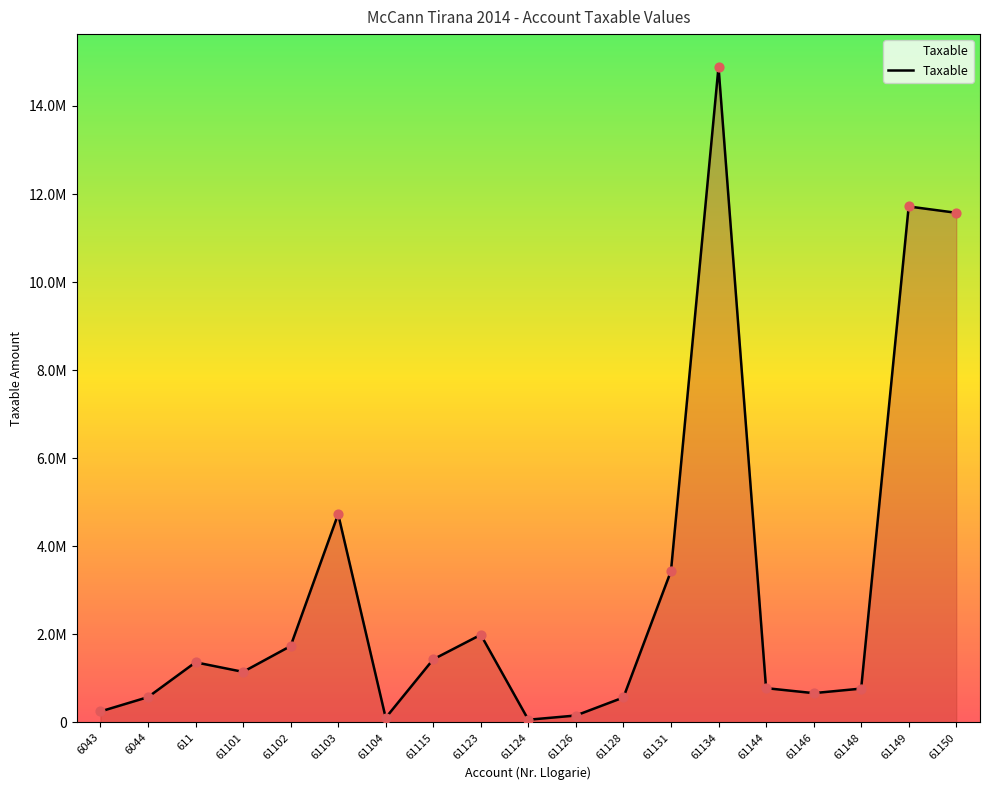

Does the chart have visible grid lines?

No